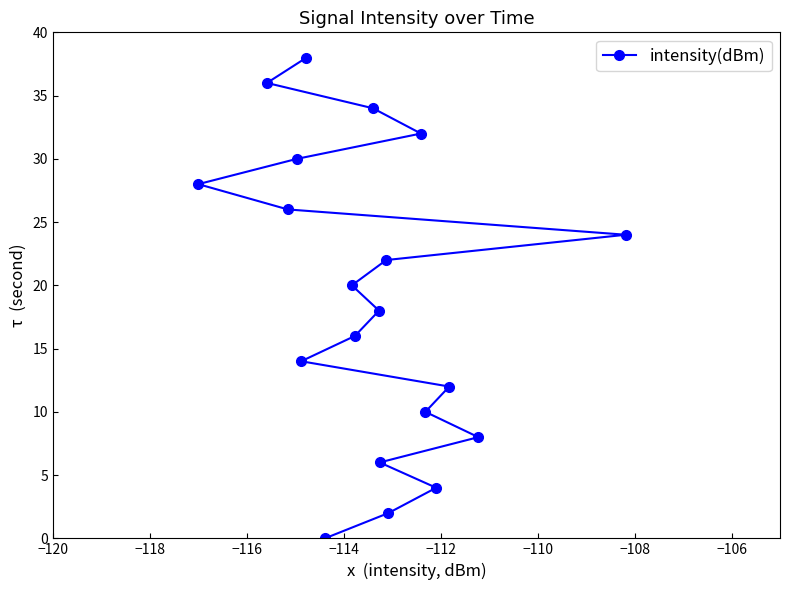

Is this an area chart (filled region under the line)?

No